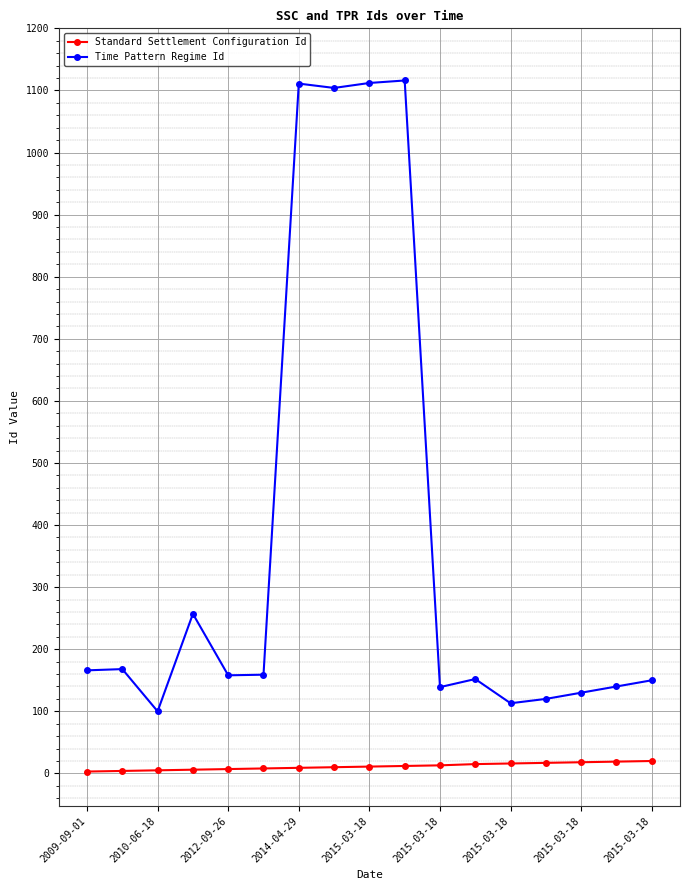

Rank the series by their maximum value, from highest to lowest.

Time Pattern Regime Id, Standard Settlement Configuration Id